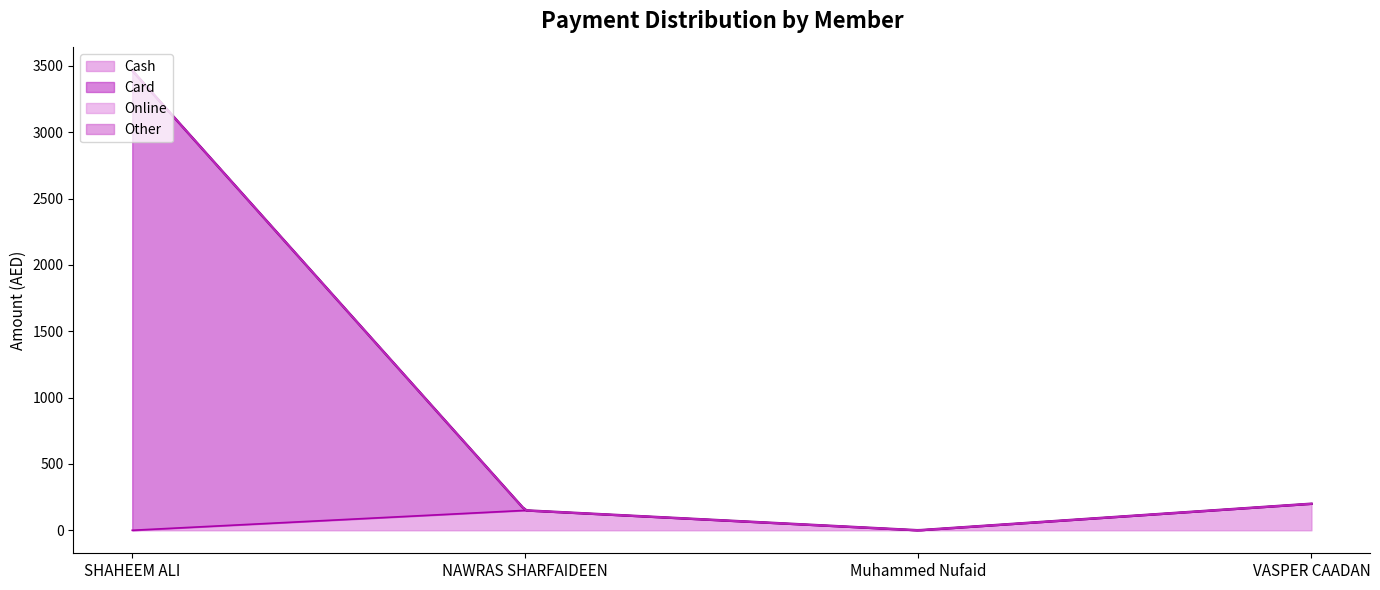

Which has a higher value, NAWRAS SHARFAIDEEN or Muhammed Nufaid?

NAWRAS SHARFAIDEEN